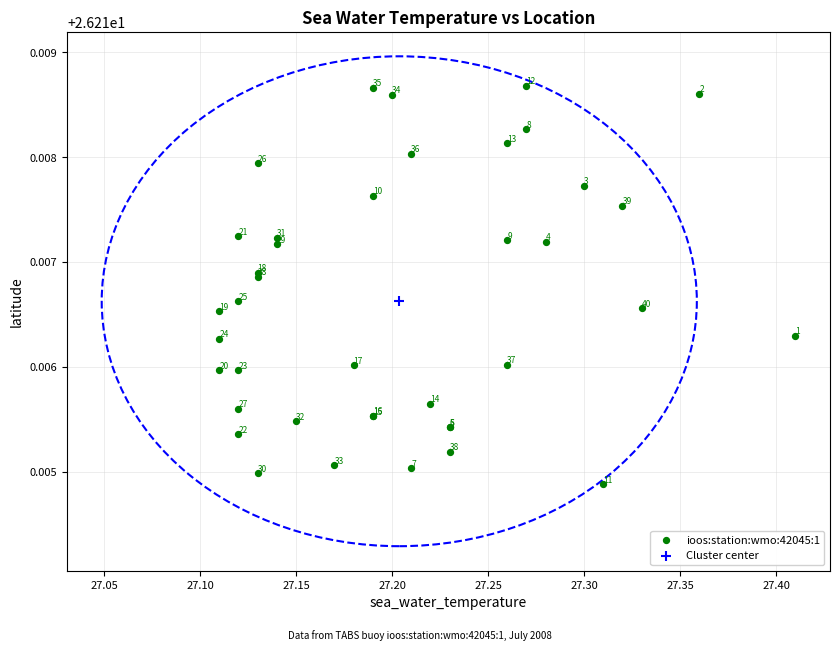

What are all the series names shown in the legend?

ioos:station:wmo:42045:1, Cluster center